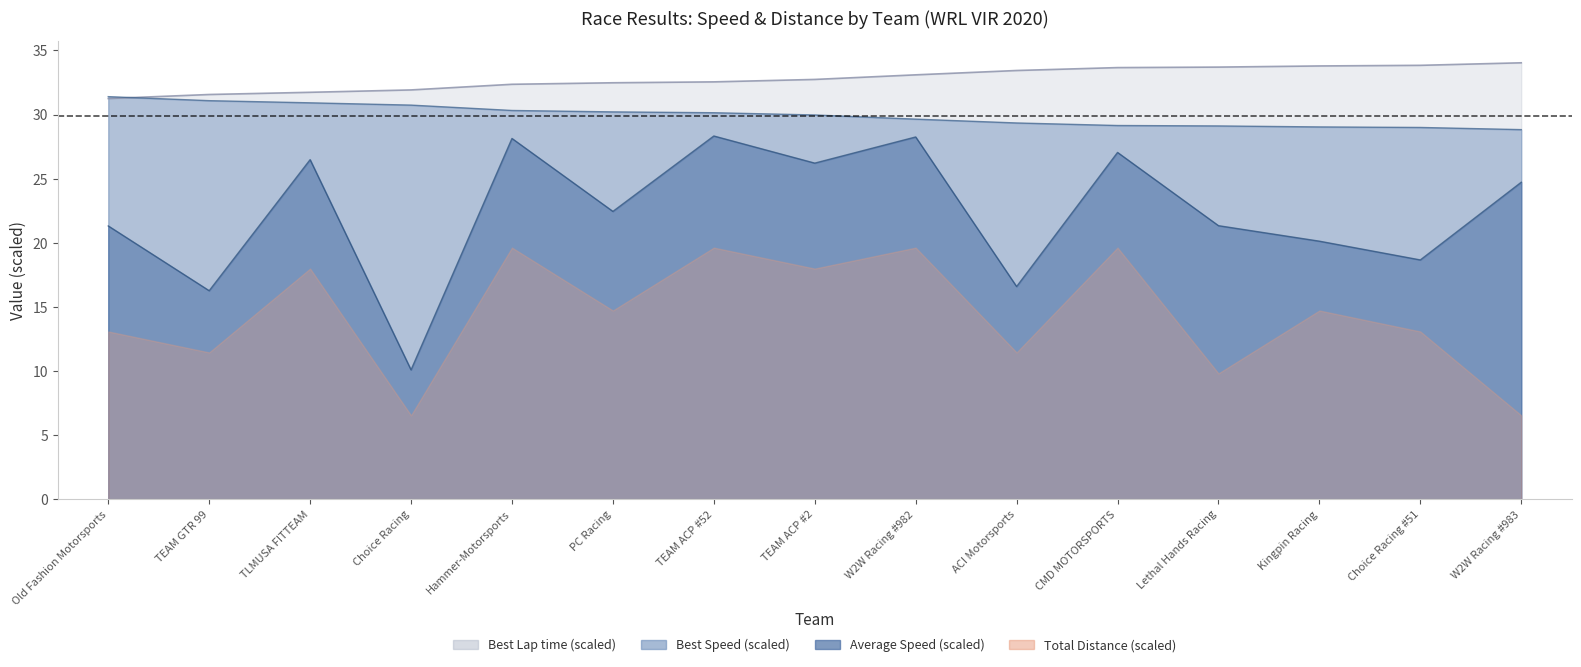

What position from the right is Choice Racing?

12